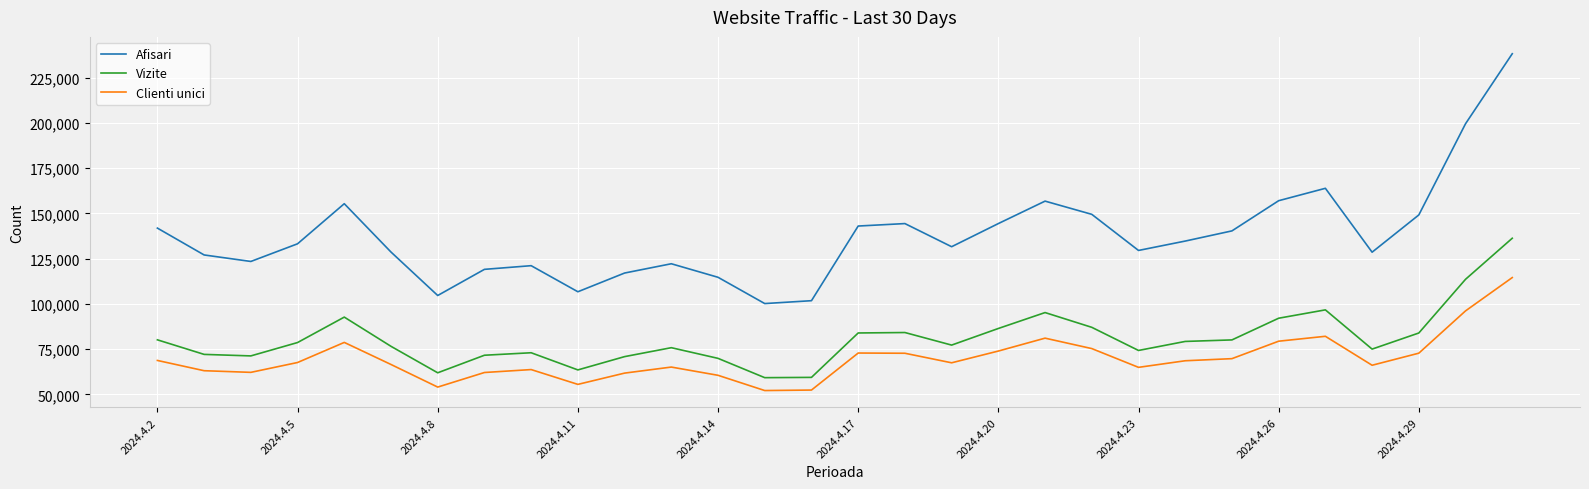

Which series has the largest total across all categories?

Afisari